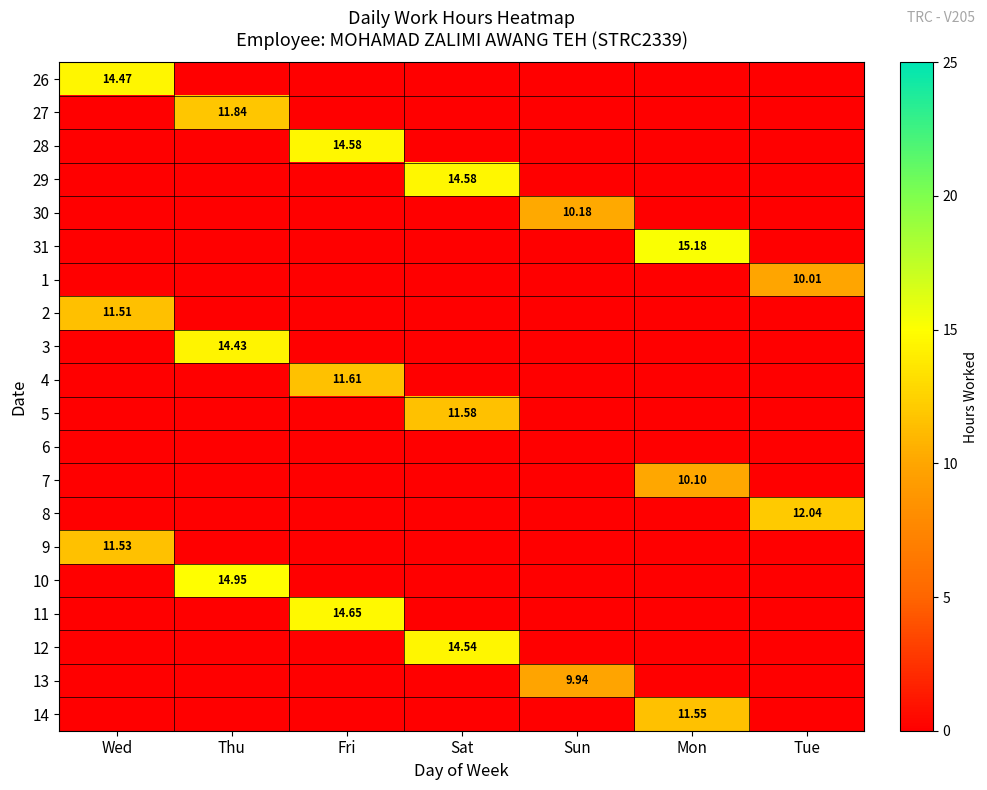

At which label does 2 reach its peak?

Wed